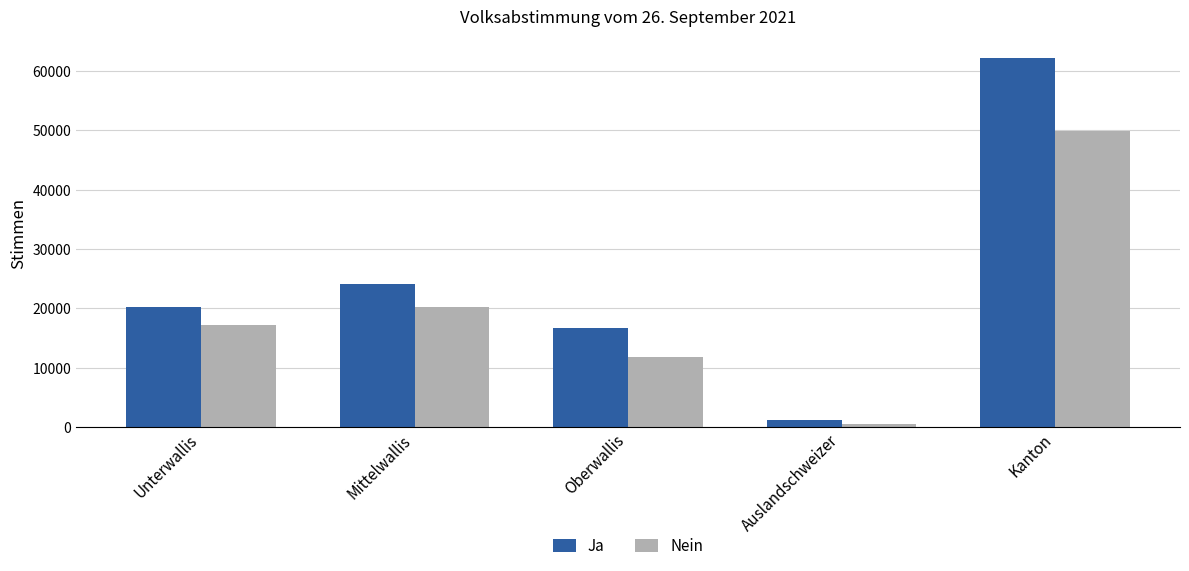

What is the label of the 3rd bar from the right?

Oberwallis